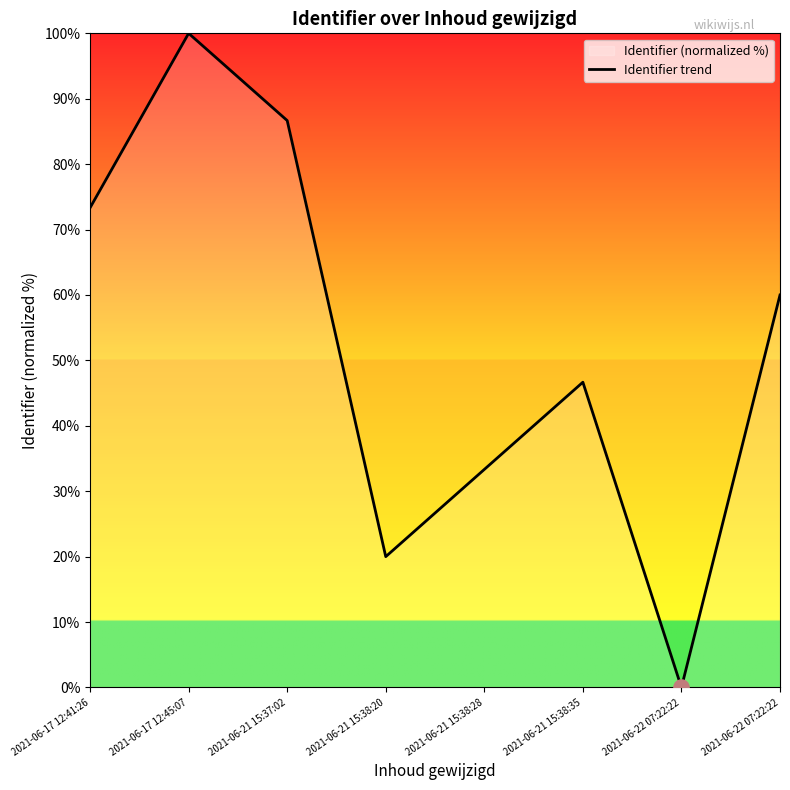

What is the change in value from 2021-06-21 15:38:28 to 2021-06-22 07:22:22?

+26.7